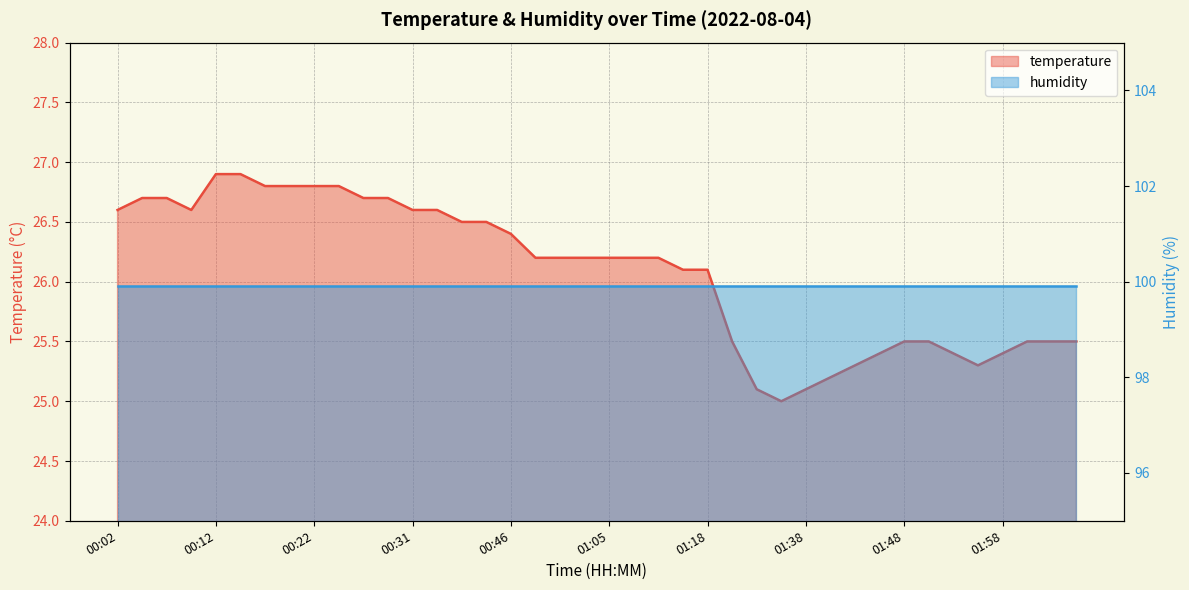

What is the sum of all values?

1043.2